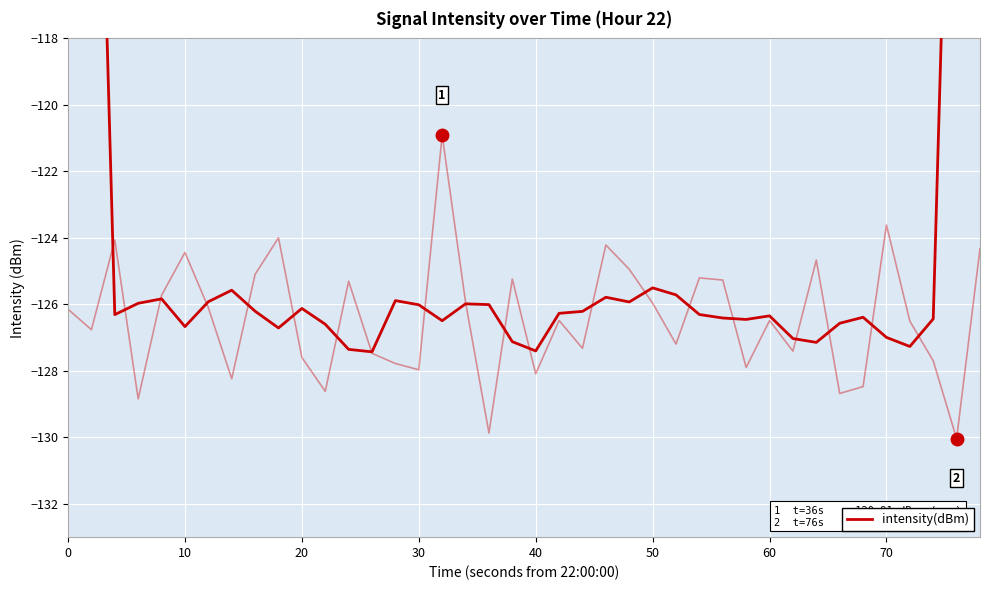

True or false: the data has more than 0 interior local peaks.

True